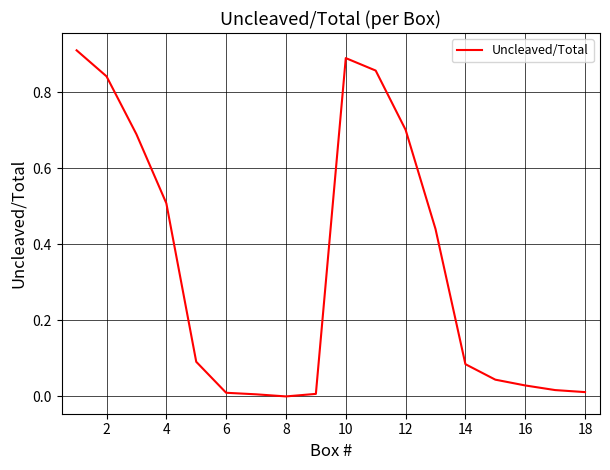

True or false: the data shows 0.0 at 8.

True